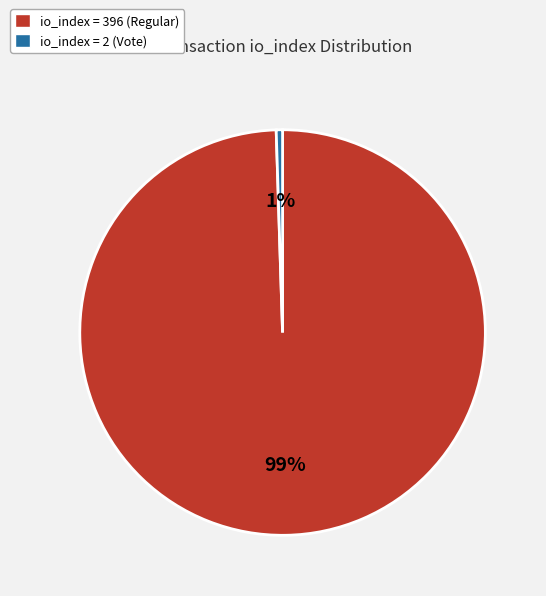

To the nearest percent, what is the combined percentage of io_index = 2 (Vote) and io_index = 396 (Regular)?

100%